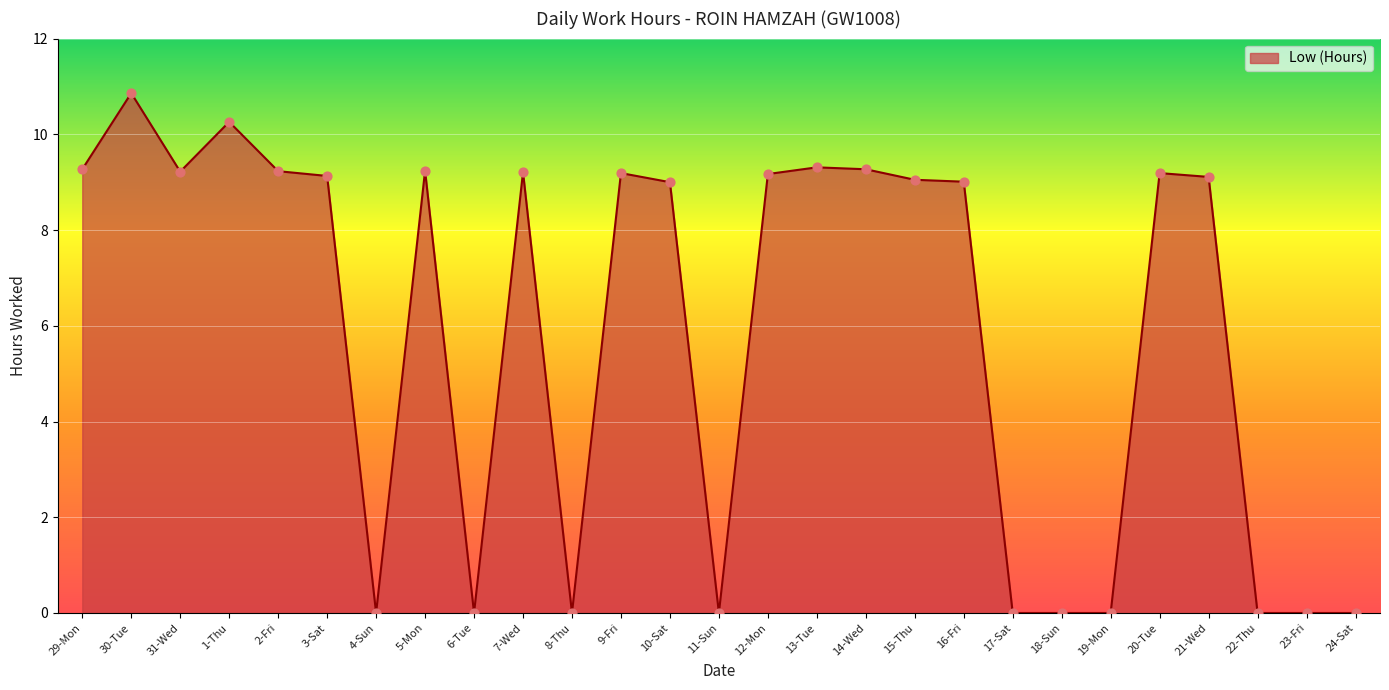

What is the change in value from 30-Tue to 11-Sun?

-10.9